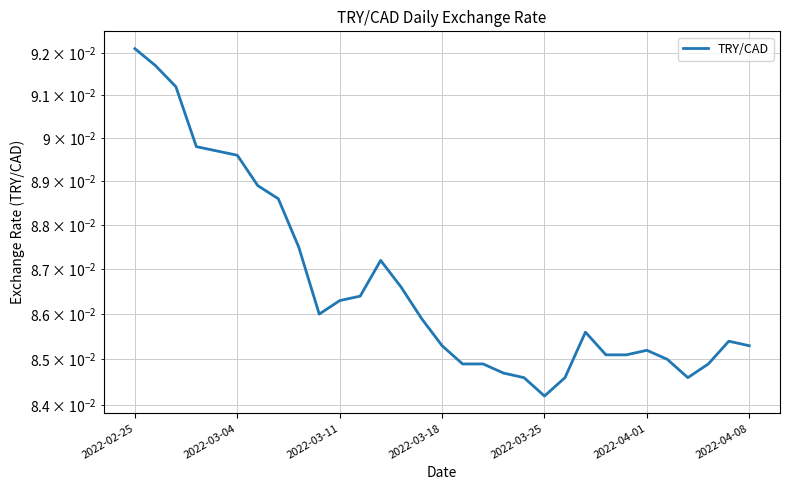

True or false: there are more than 1 points higher than both neighbors.

True